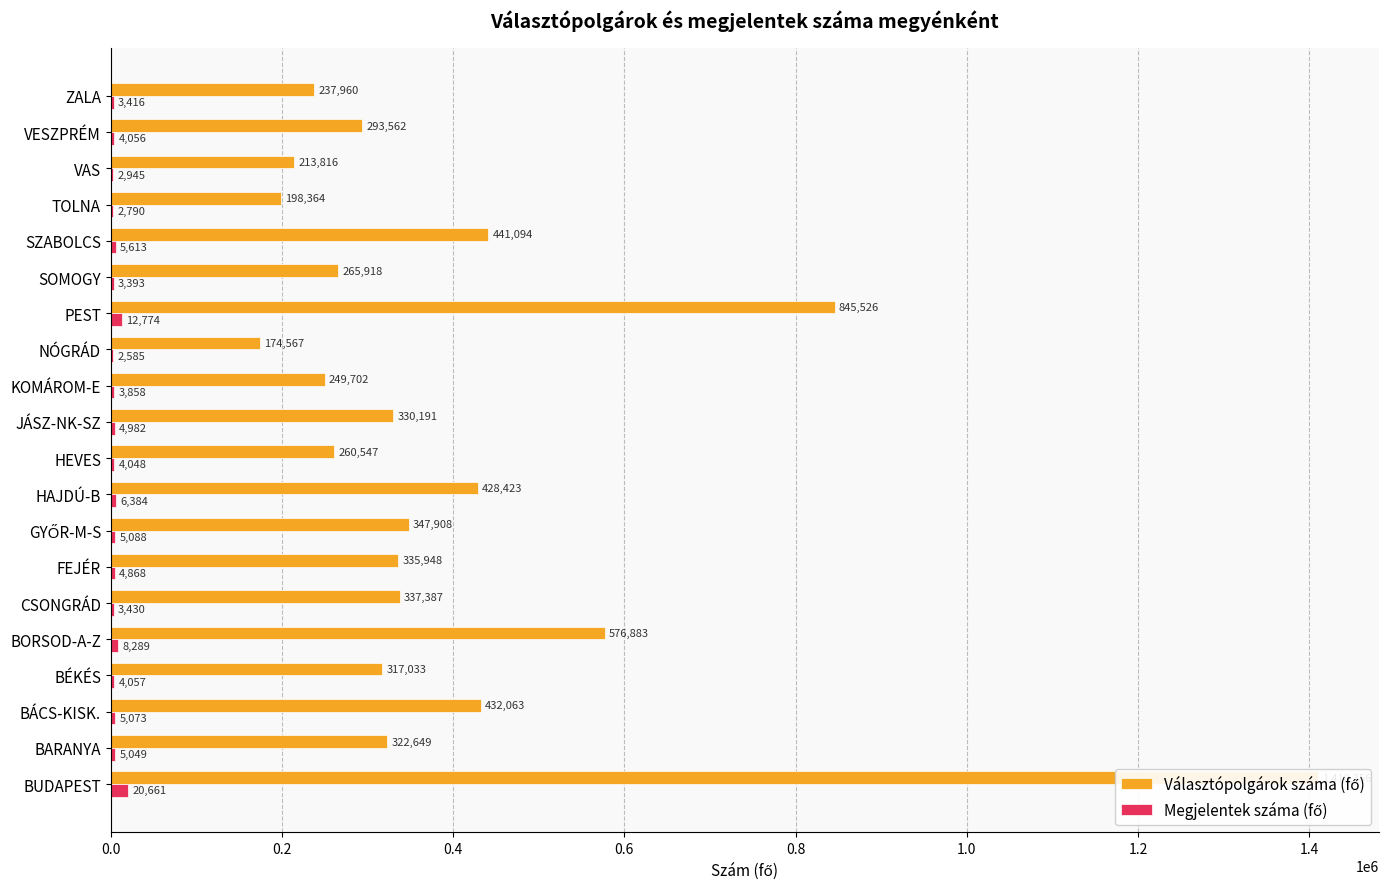

What position from the left is FEJÉR?

7